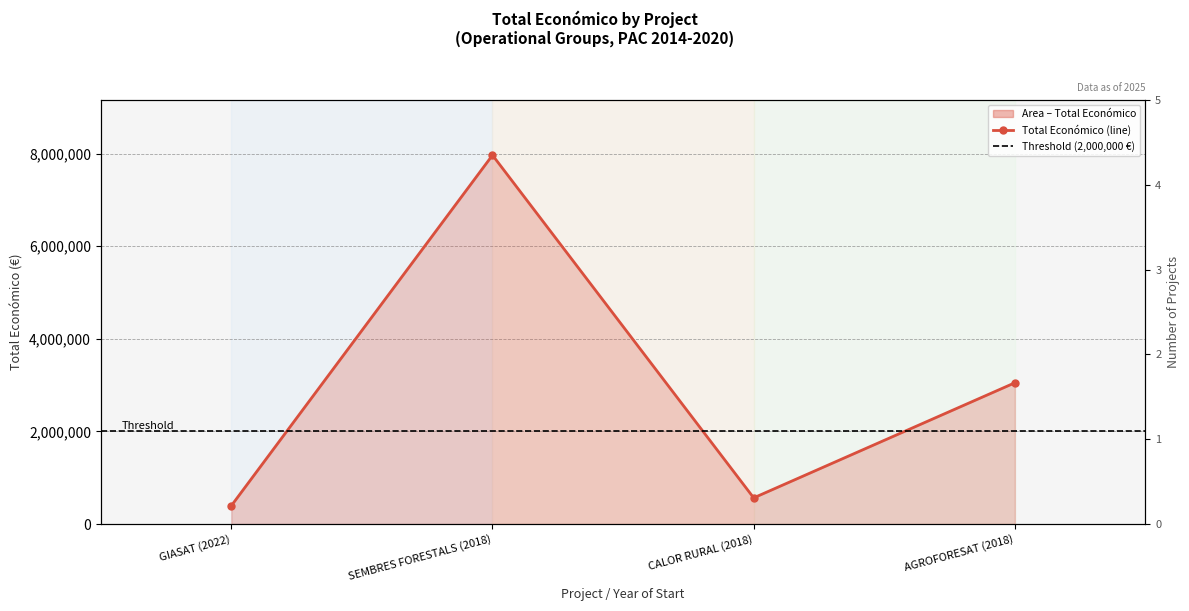

Where is the first local minimum?

CALOR RURAL (2018)